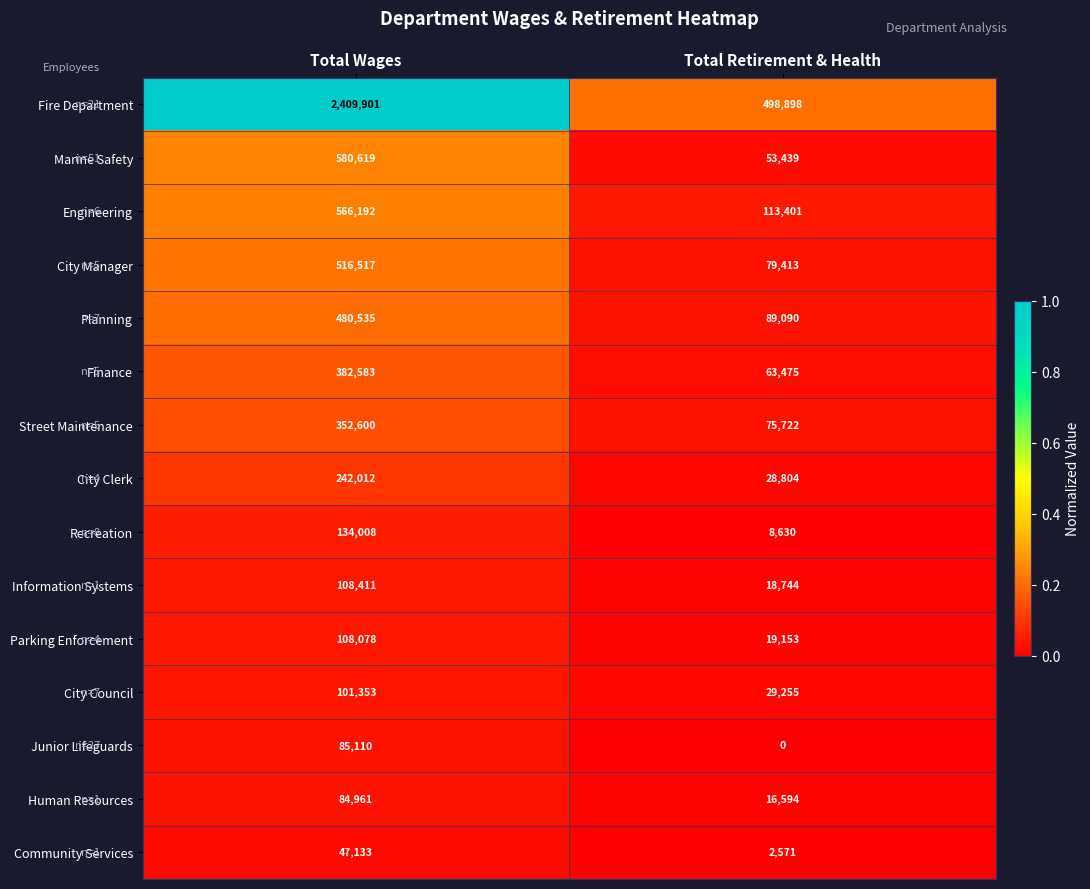

Reading left to right, extract all data points from this chart.

Fire Department: Total Wages=2409901	Total Retirement & Health=498898
Marine Safety: Total Wages=580619	Total Retirement & Health=53439
Engineering: Total Wages=566192	Total Retirement & Health=113401
City Manager: Total Wages=516517	Total Retirement & Health=79413
Planning: Total Wages=480535	Total Retirement & Health=89090
Finance: Total Wages=382583	Total Retirement & Health=63475
Street Maintenance: Total Wages=352600	Total Retirement & Health=75722
City Clerk: Total Wages=242012	Total Retirement & Health=28804
Recreation: Total Wages=134008	Total Retirement & Health=8630
Information Systems: Total Wages=108411	Total Retirement & Health=18744
Parking Enforcement: Total Wages=108078	Total Retirement & Health=19153
City Council: Total Wages=101353	Total Retirement & Health=29255
Junior Lifeguards: Total Wages=85110	Total Retirement & Health=0
Human Resources: Total Wages=84961	Total Retirement & Health=16594
Community Services: Total Wages=47133	Total Retirement & Health=2571